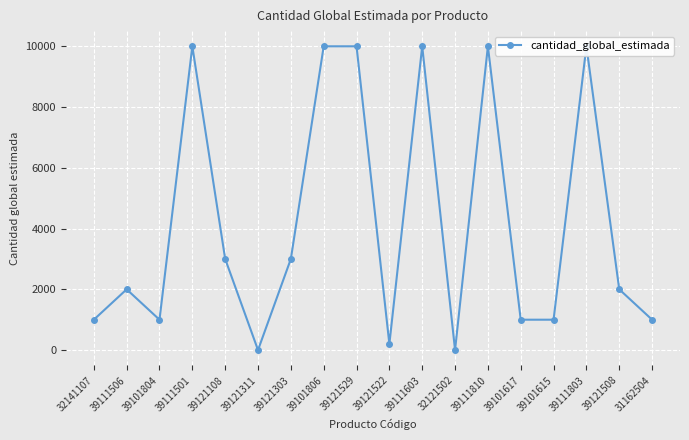

How many interior local valleys (lower than both neighbors) does the data have?

4